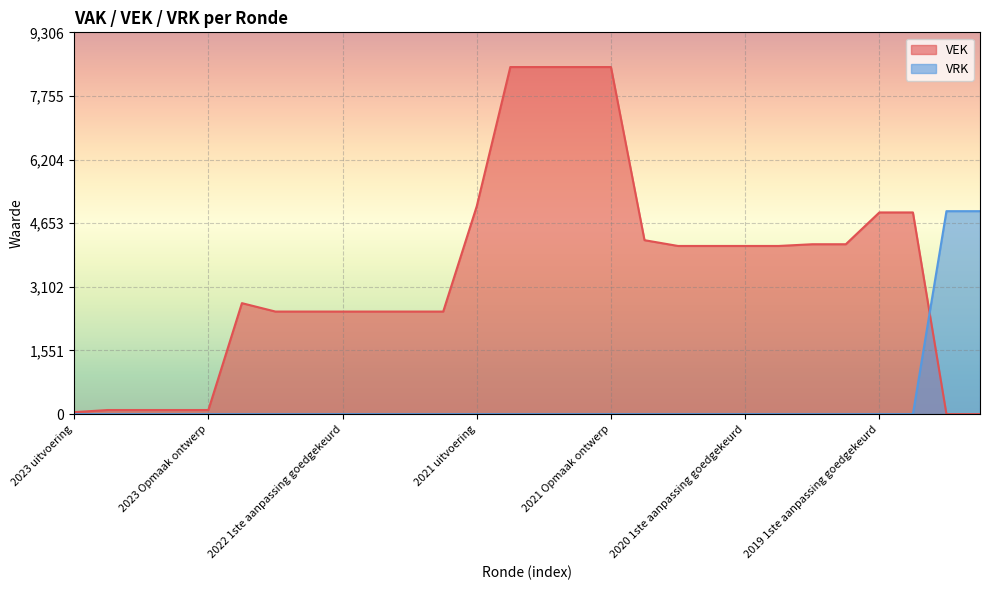

After their last crossing, which series has the higher values: VEK or VRK?

VRK